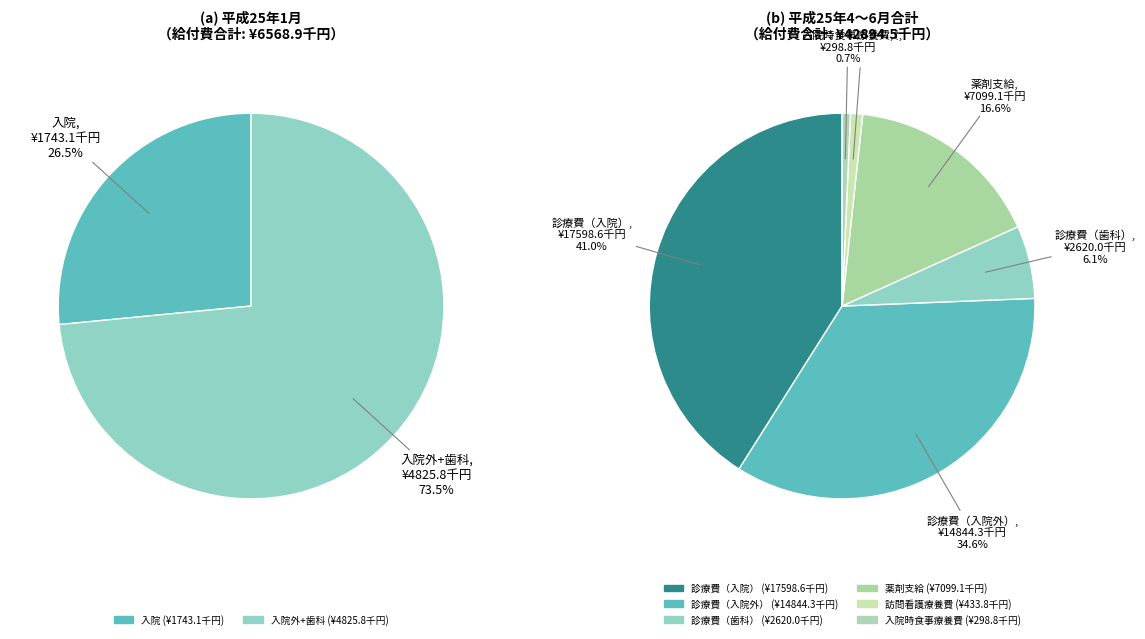

Is 3月 the majority of the pie?

No